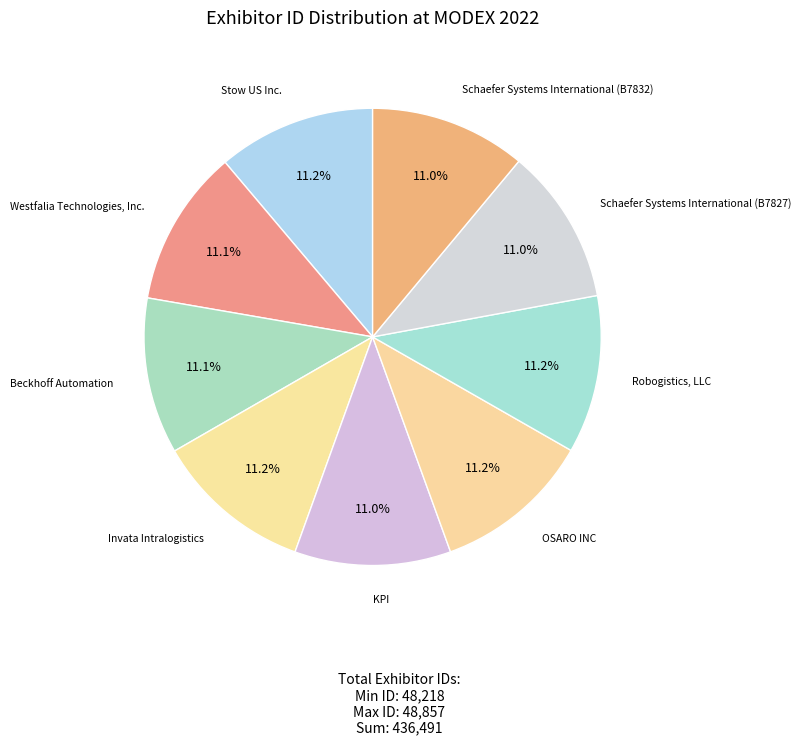

Which slice is the smallest?

KPI